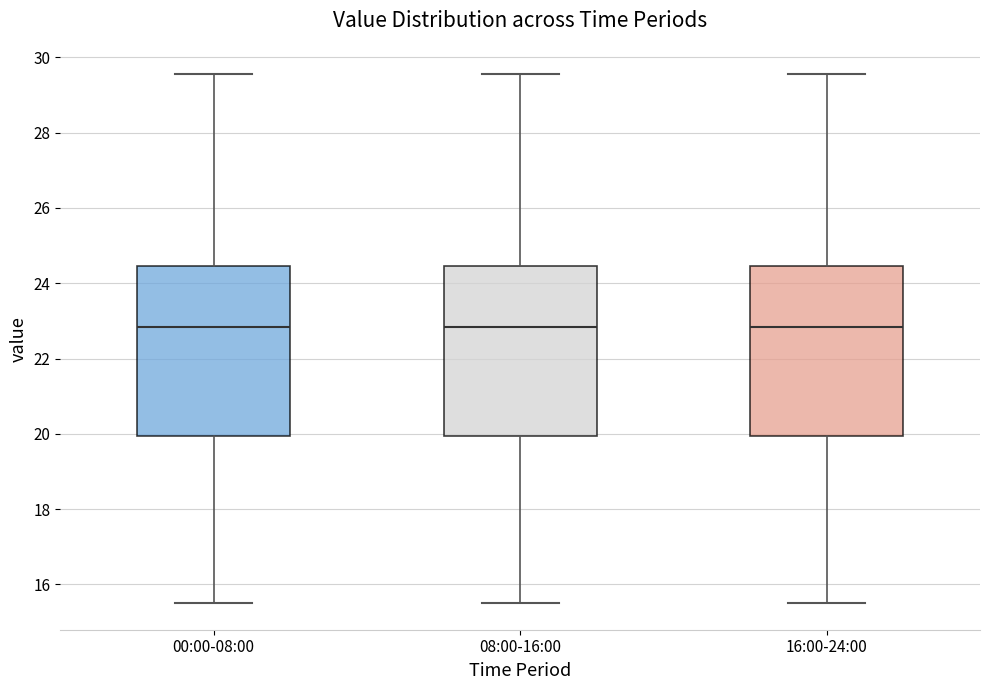

Reading left to right, read every box against the y-axis: the position of its median line, the range the box covers, and the ends of its whiskers. The values are not printed on the chart, so give them approximately, as read against the axis.

00:00-08:00: median 22.8, box 20.0 to 24.4, whiskers 15.6 to 29.6
08:00-16:00: median 22.8, box 20.0 to 24.4, whiskers 15.6 to 29.6
16:00-24:00: median 22.8, box 20.0 to 24.4, whiskers 15.6 to 29.6